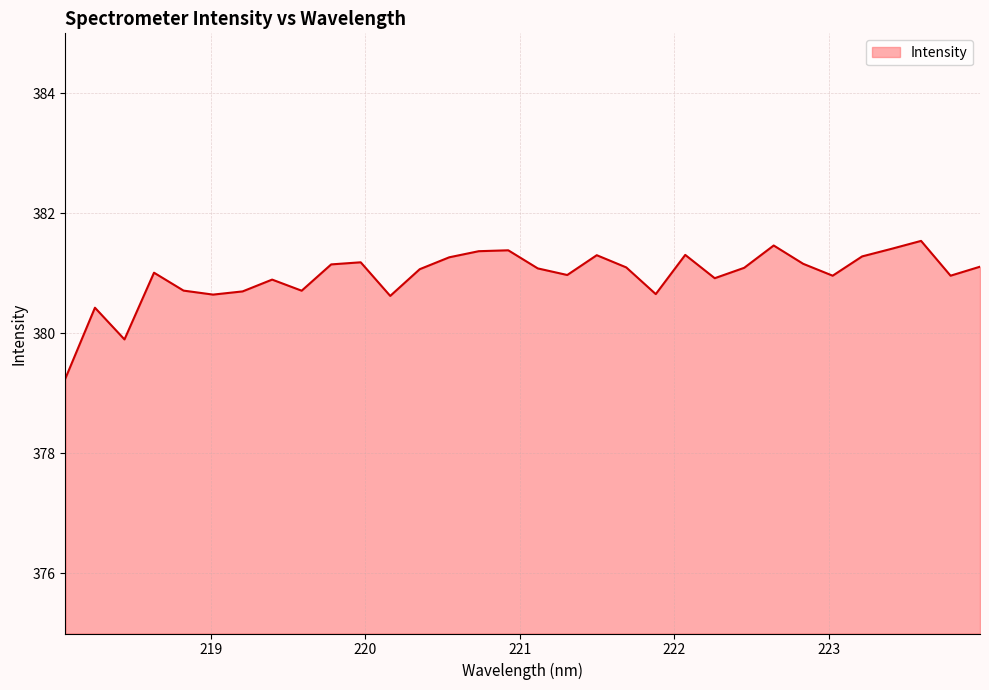

Is this an area chart (filled region under the line)?

Yes